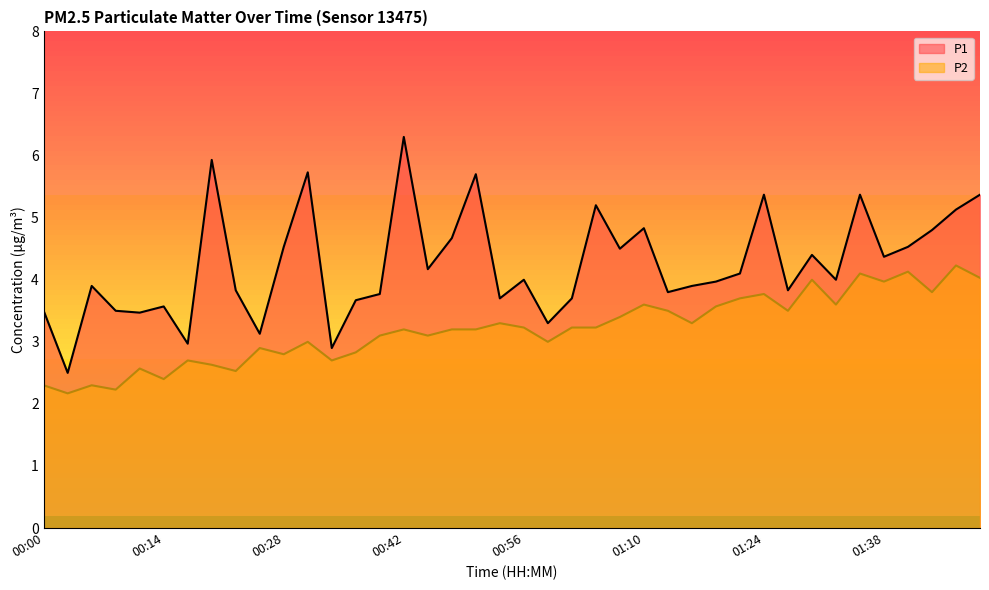

Where is P1 nearest to the value 4?

00:56